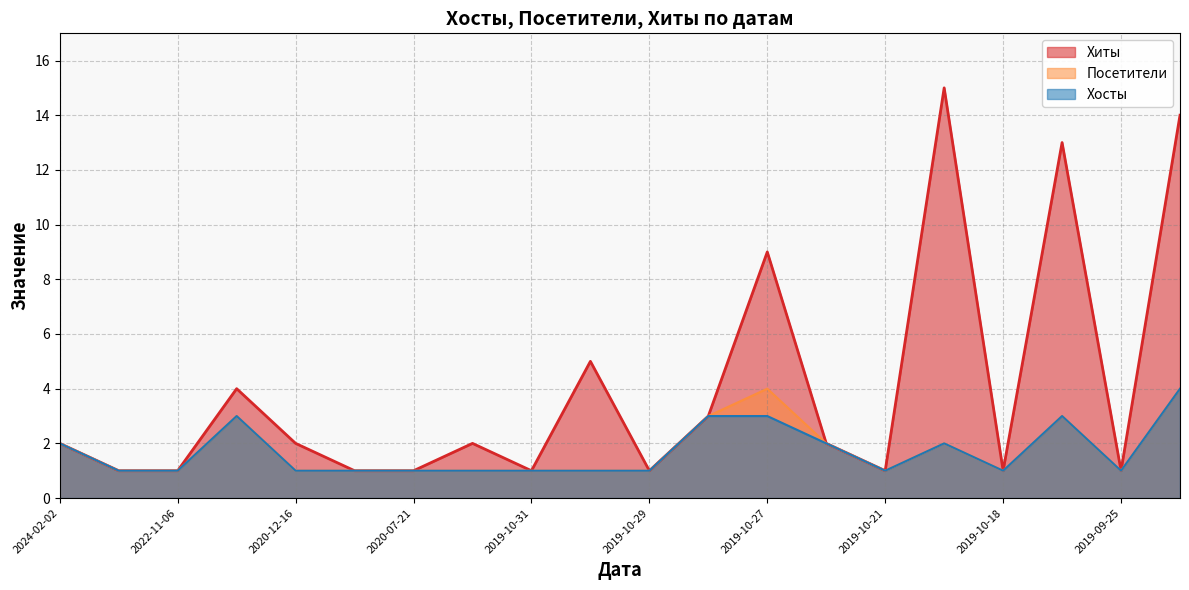

At 2022-11-06, list the series in order from largest to smallest.

Хиты, Посетители, Хосты